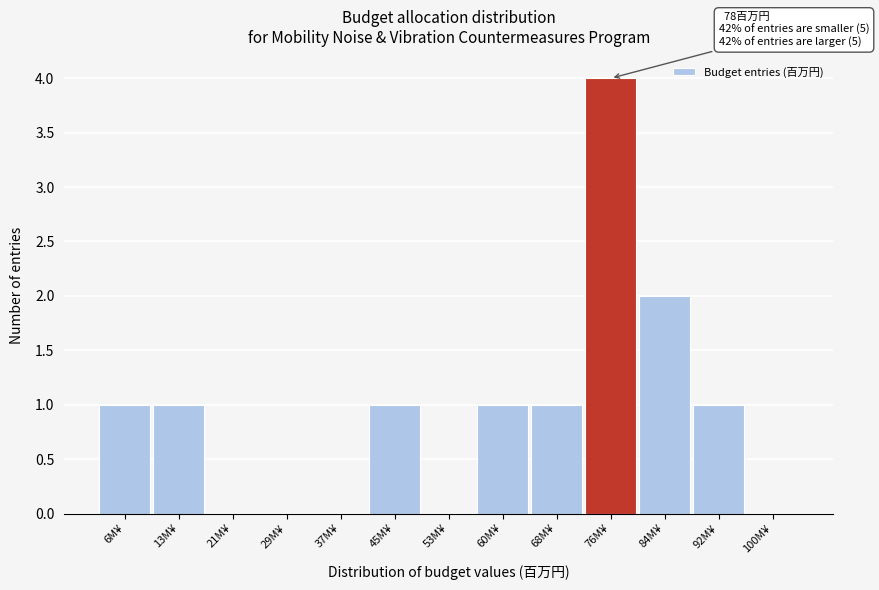

Reading right to left, list all the values displayed in this chart.

100M¥=0	92M¥=1	84M¥=2	76M¥=4	68M¥=1	60M¥=1	53M¥=0	45M¥=1	37M¥=0	29M¥=0	21M¥=0	13M¥=1	6M¥=1